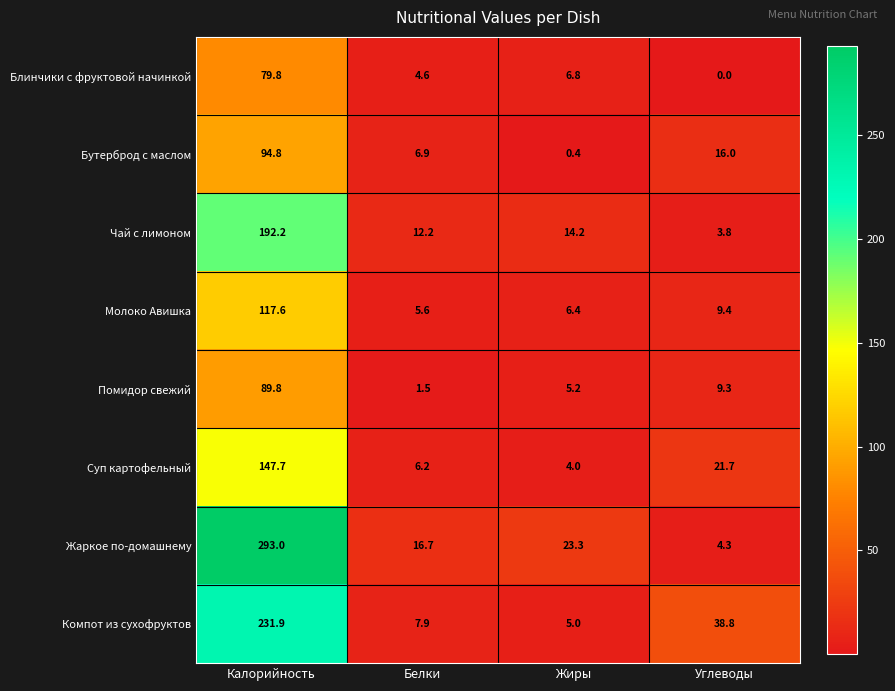

Read the Компот из сухофруктов value at Углеводы.

38.8